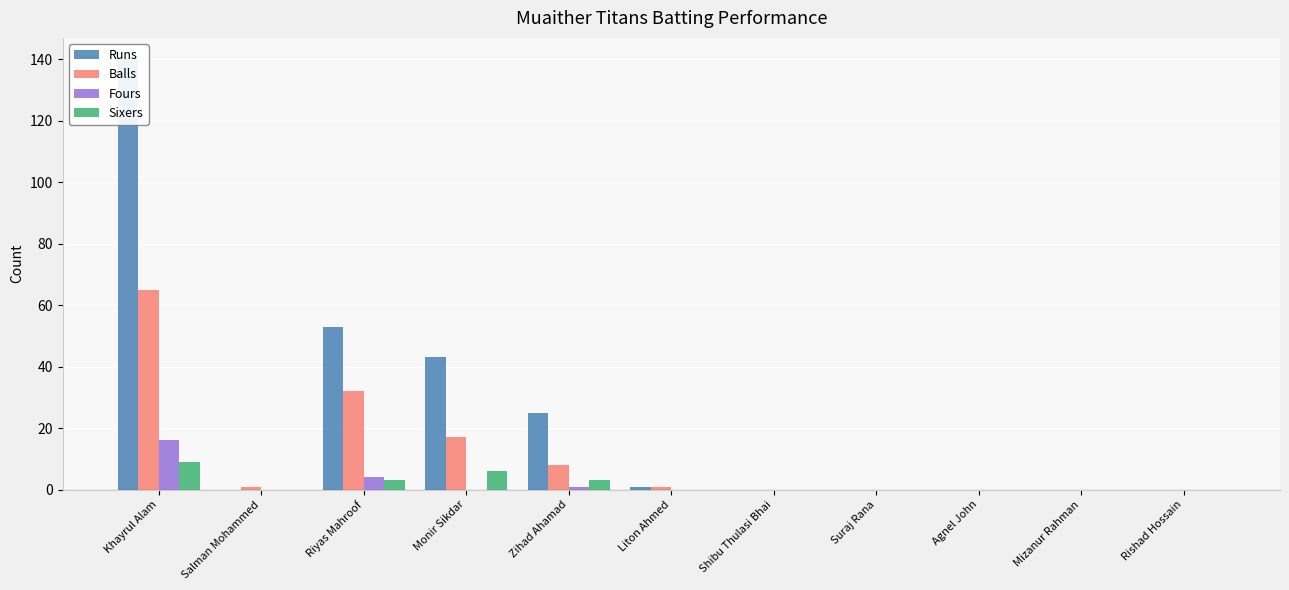

How many positive values does the Balls series have?

6